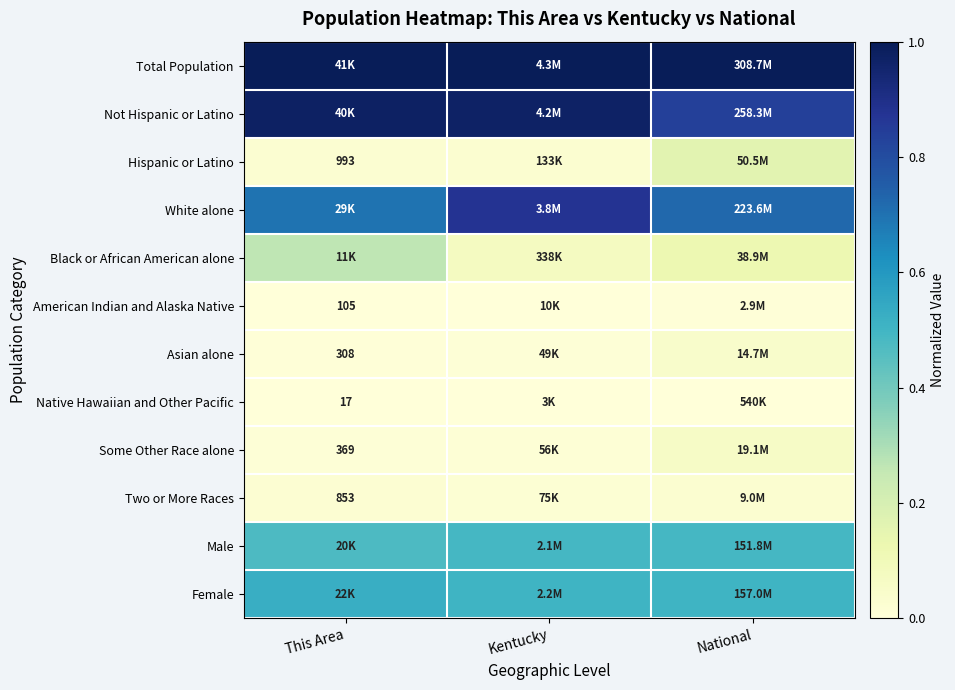

What is the sum of the White alone values at National and Kentucky?

1.6